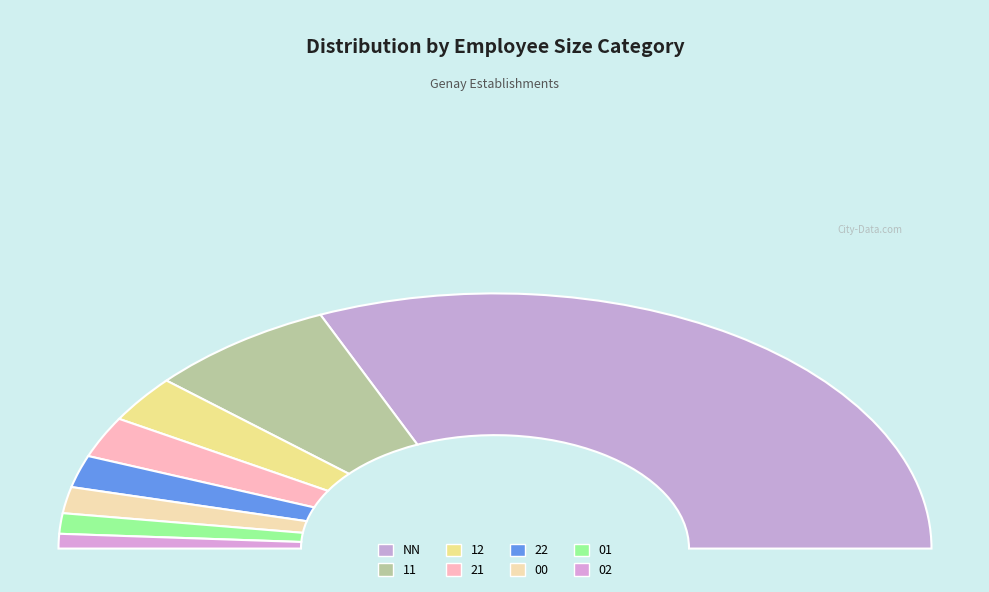

To the nearest percent, what is the difference between the largest and smallest slice percentages?

61%